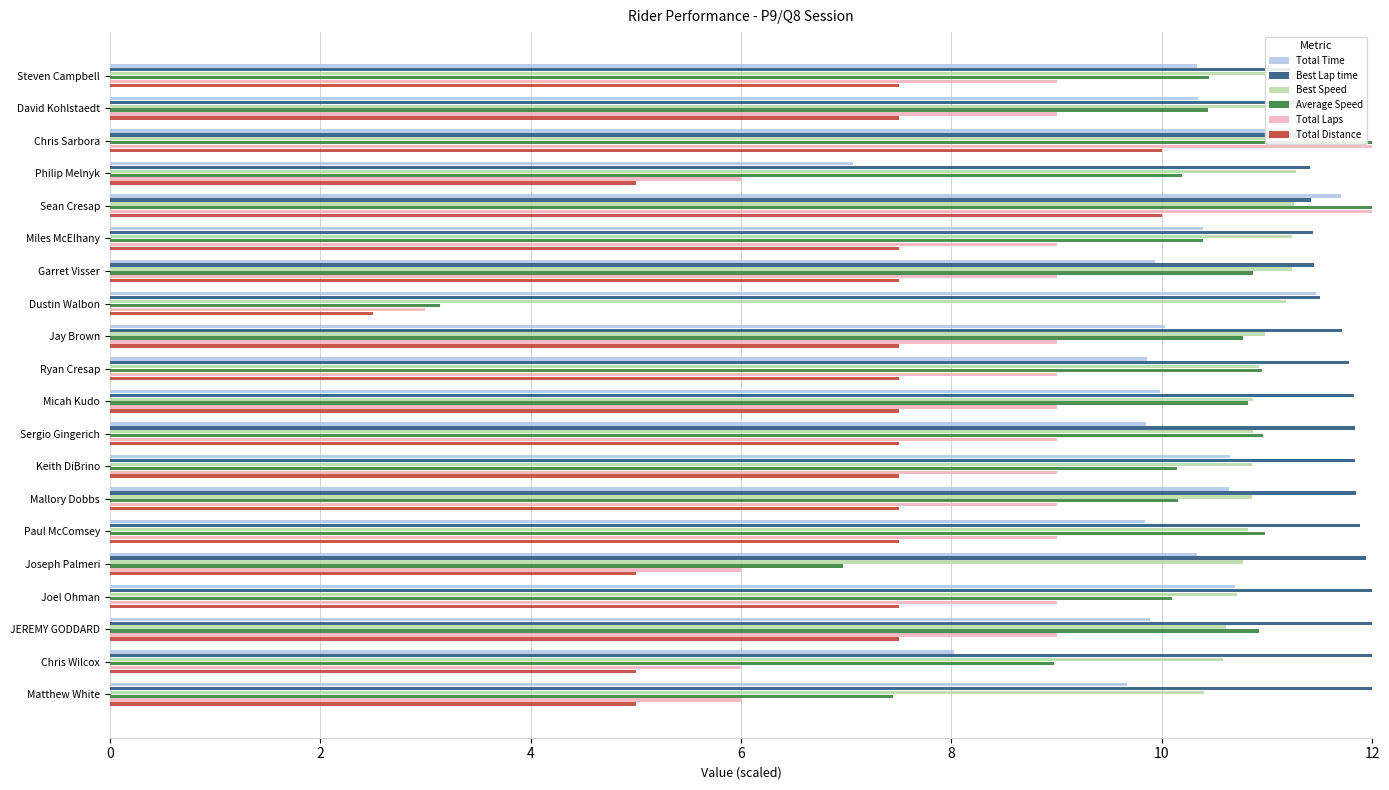

How many series are shown in this chart?

6